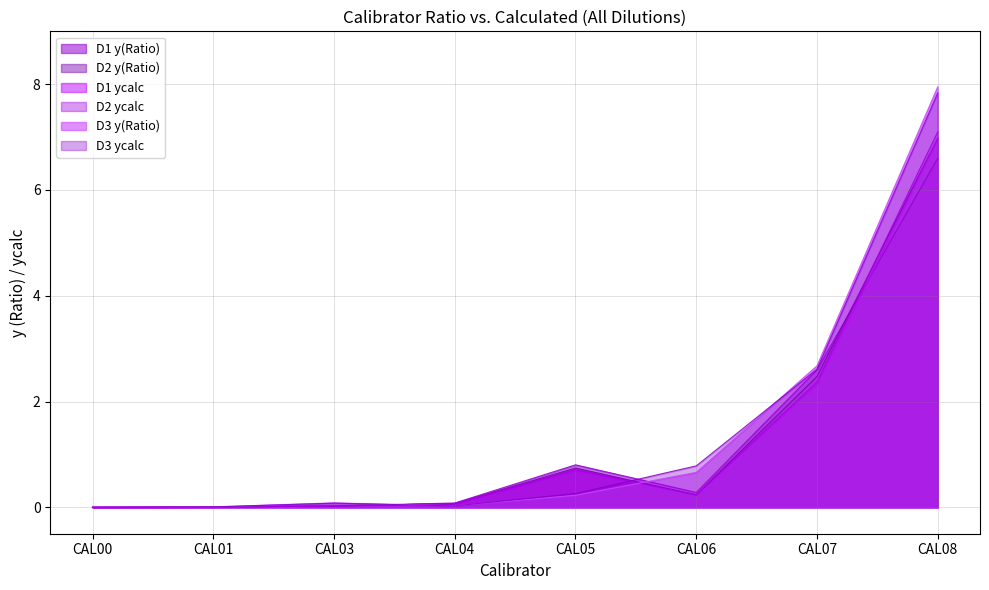

Which series has the largest range (max minus min)?

D3 y(Ratio)